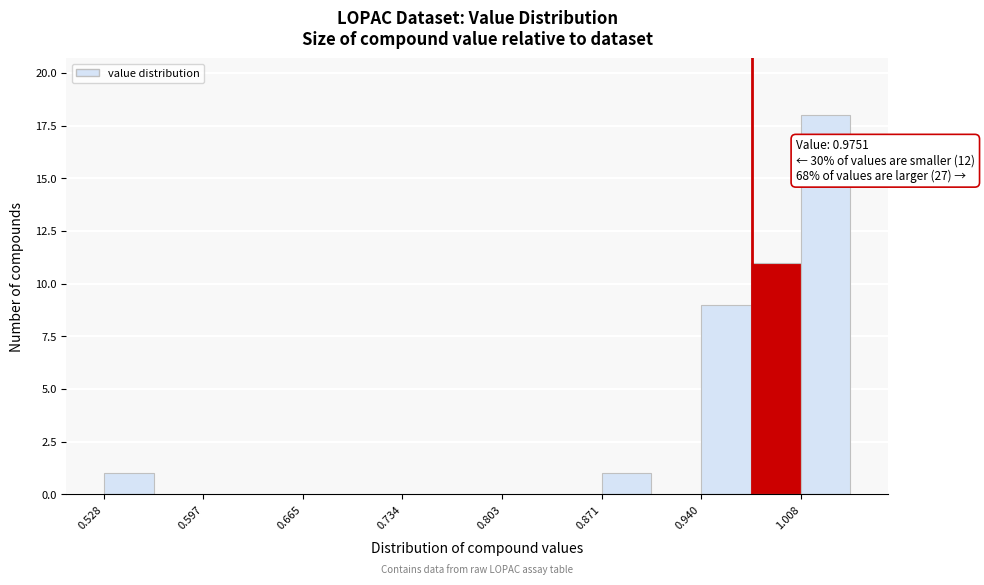

Read against the x-axis, roughly where is the centre of the tallest bar?

1.03